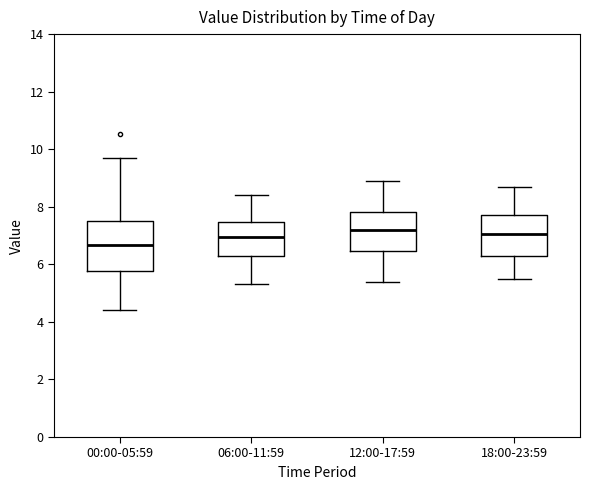

Which box has the lowest median line?

00:00-05:59